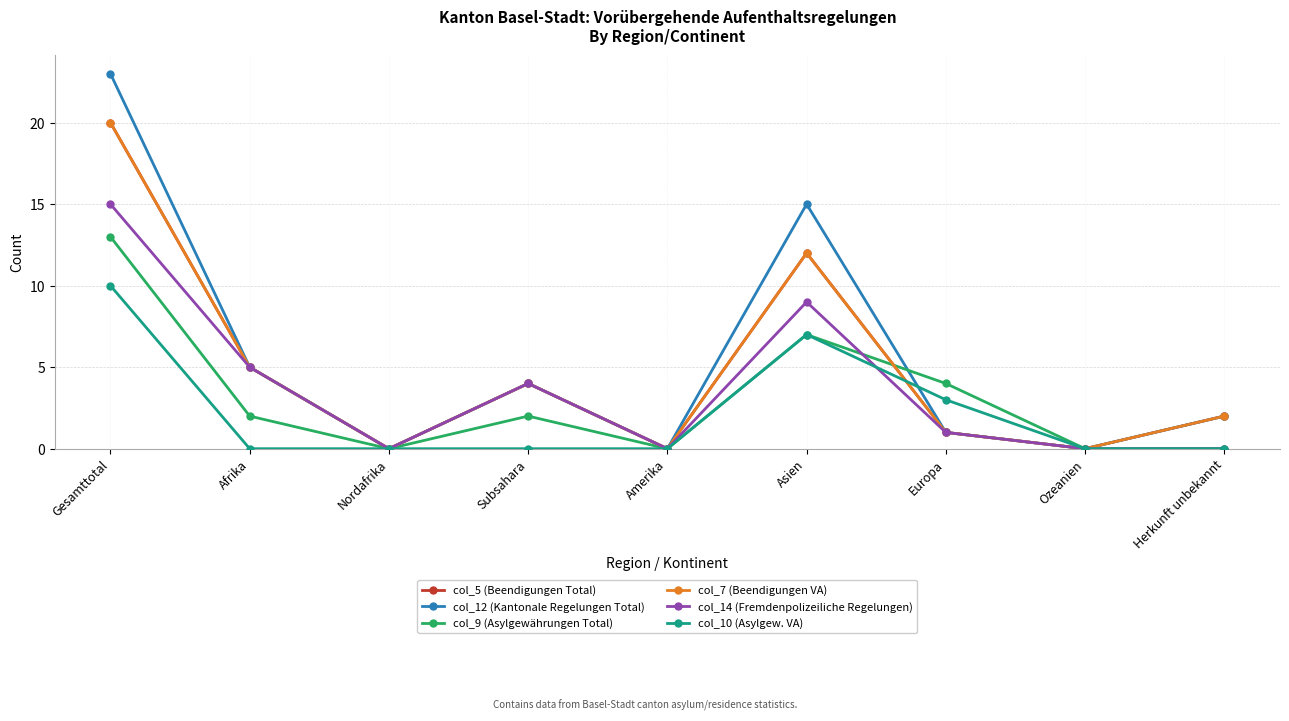

Reading right to left, what are all the values shown in this chart?

col_5 (Beendigungen Total): 2	0	1	12	0	4	0	5	20
col_12 (Kantonale Regelungen Total): 2	0	1	15	0	4	0	5	23
col_9 (Asylgewährungen Total): 0	0	4	7	0	2	0	2	13
col_7 (Beendigungen VA): 2	0	1	12	0	4	0	5	20
col_14 (Fremdenpolizeiliche Regelungen): 0	0	1	9	0	4	0	5	15
col_10 (Asylgew. VA): 0	0	3	7	0	0	0	0	10